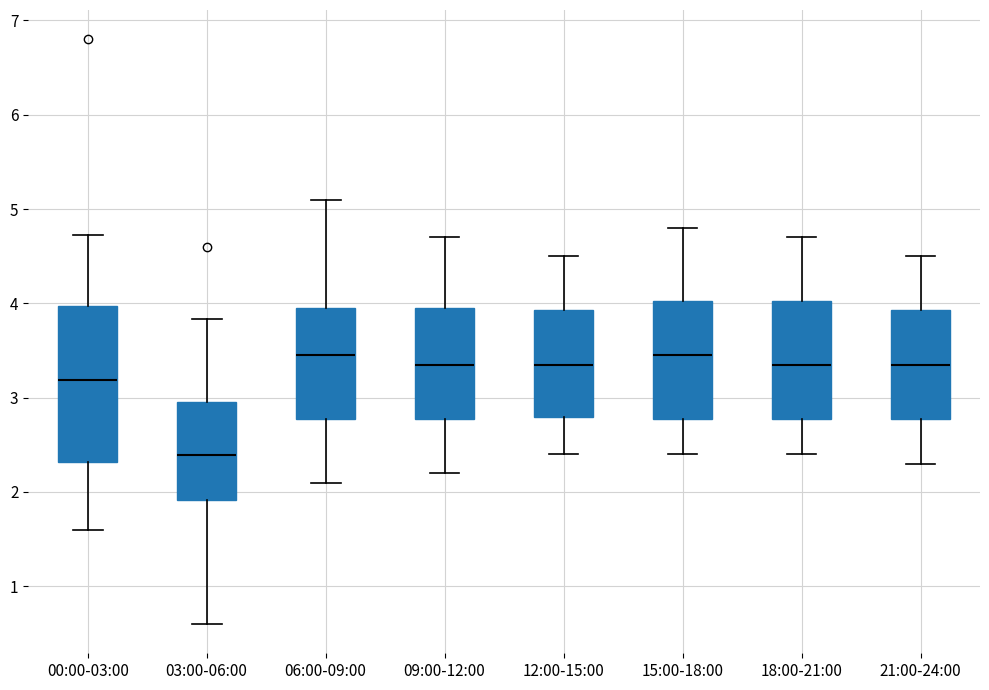

Comparing the boxes themselves (not the whiskers), which one is the tallest?

00:00-03:00